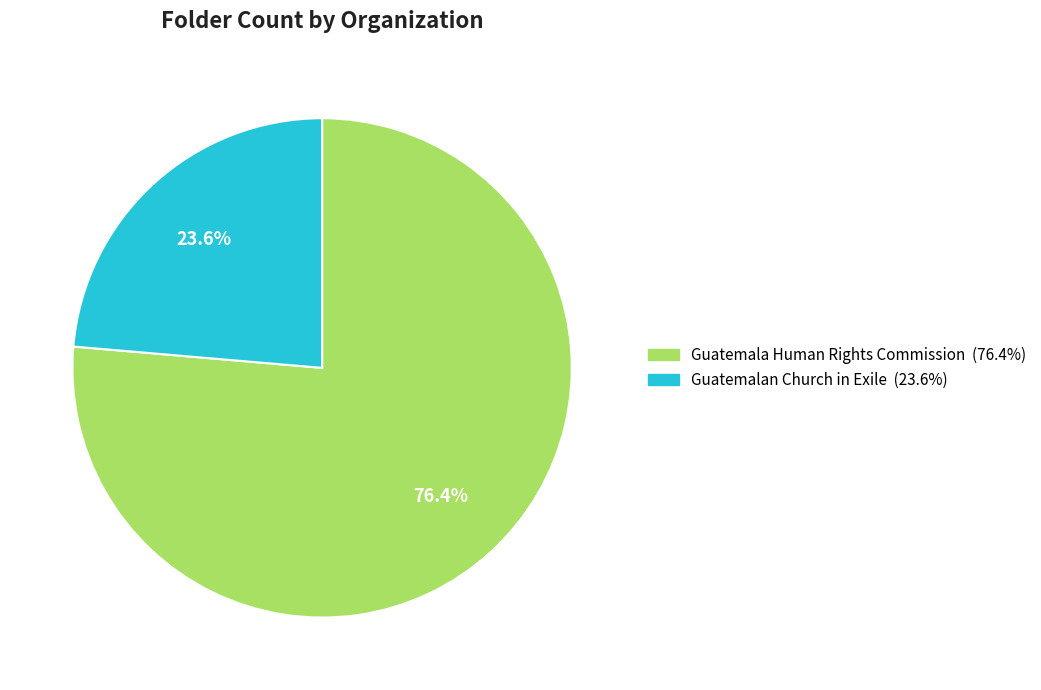

Is the sum of Guatemala Human Rights Commission and Guatemalan Church in Exile greater than half?

Yes